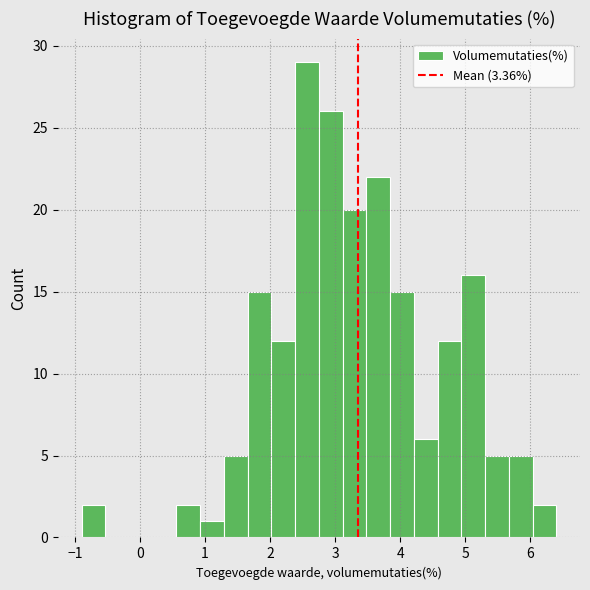

Read against the x-axis, roughly where is the centre of the tallest bar?

2.6